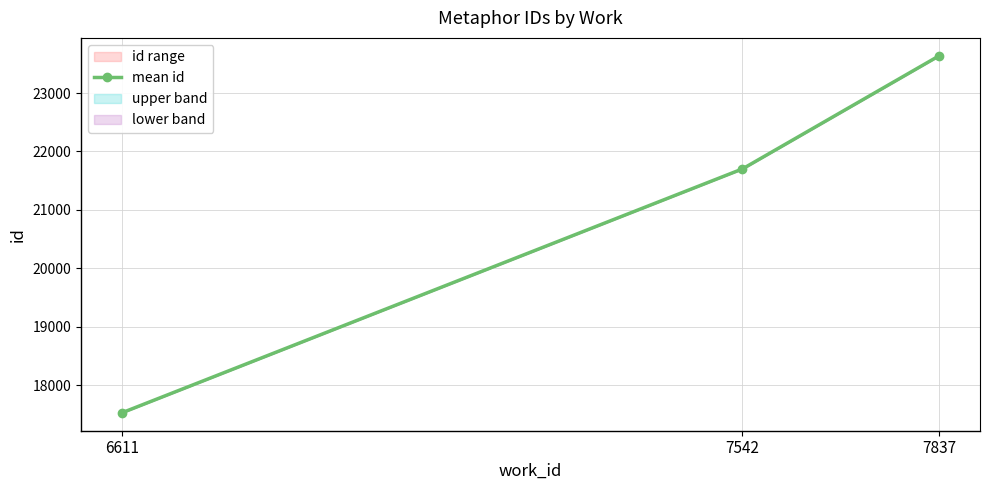

What is the change in value from 6611 to 7542?

+4174.5